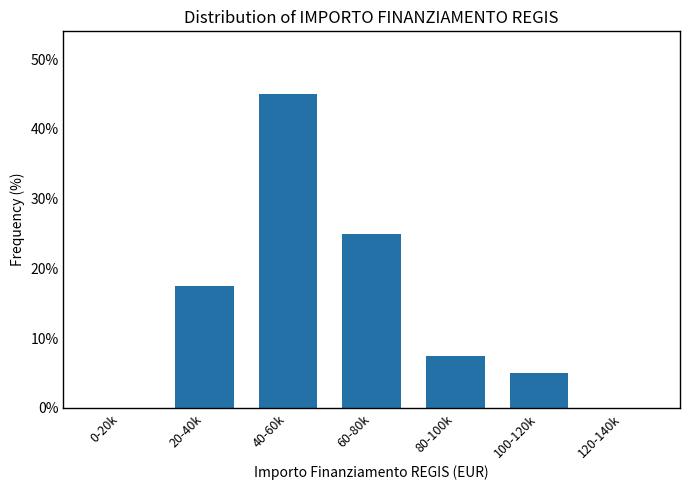

Reading left to right, list all the values displayed in this chart.

0-20k=0.0	20-40k=17.5	40-60k=45.0	60-80k=25.0	80-100k=7.5	100-120k=5.0	120-140k=0.0